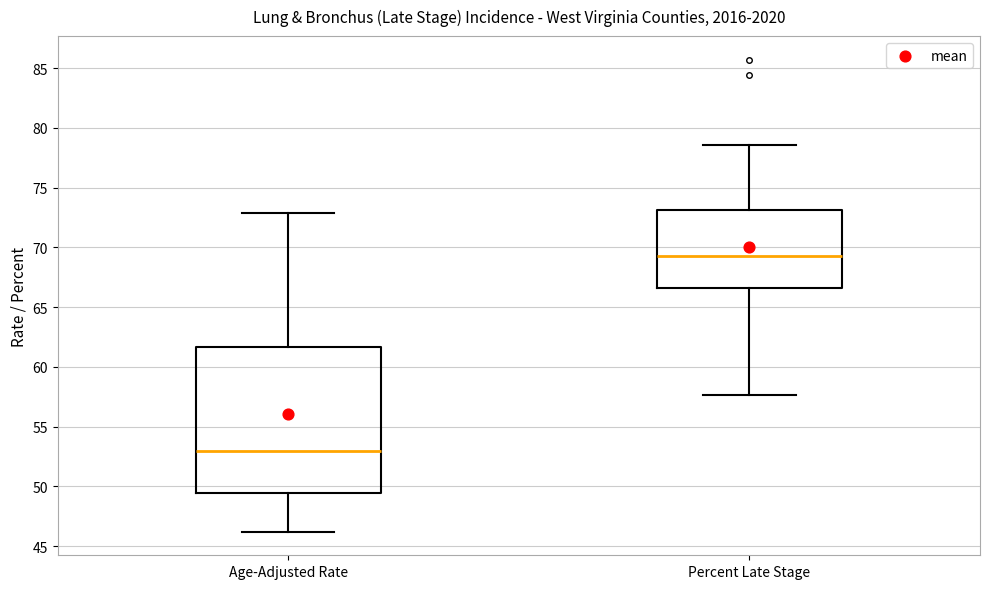

Reading left to right, read every box against the y-axis: the position of its median line, the range the box covers, and the ends of its whiskers. The values are not printed on the chart, so give them approximately, as read against the axis.

Age-Adjusted Rate: median 53.0, box 49.5 to 61.5, whiskers 46.0 to 73.0
Percent Late Stage: median 69.5, box 66.5 to 73.0, whiskers 57.5 to 78.5